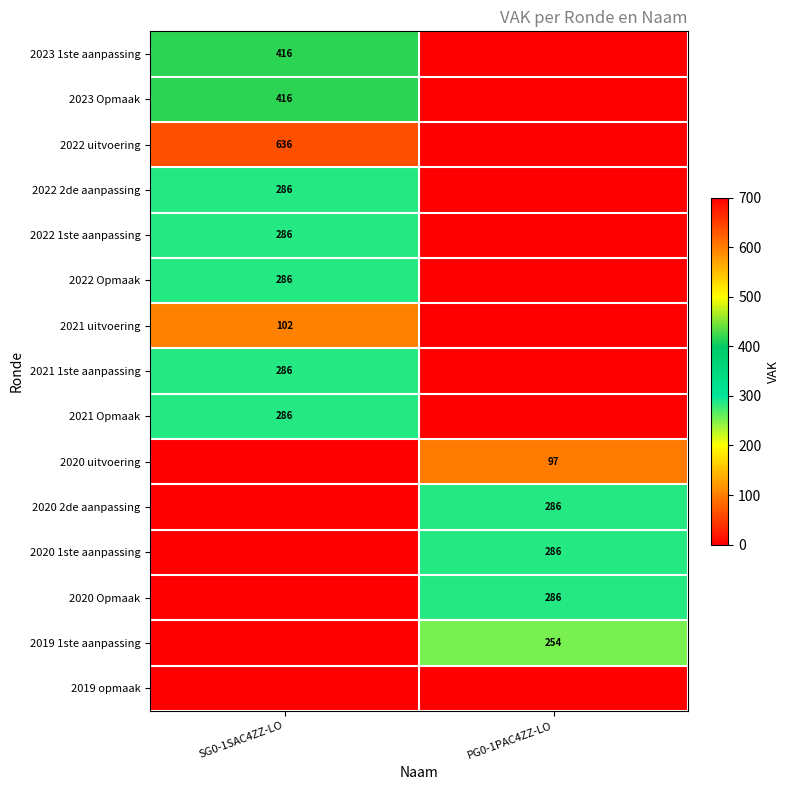

Is it true that 2021 Opmaak equals 286 at SG0-1SAC4ZZ-LO?

True